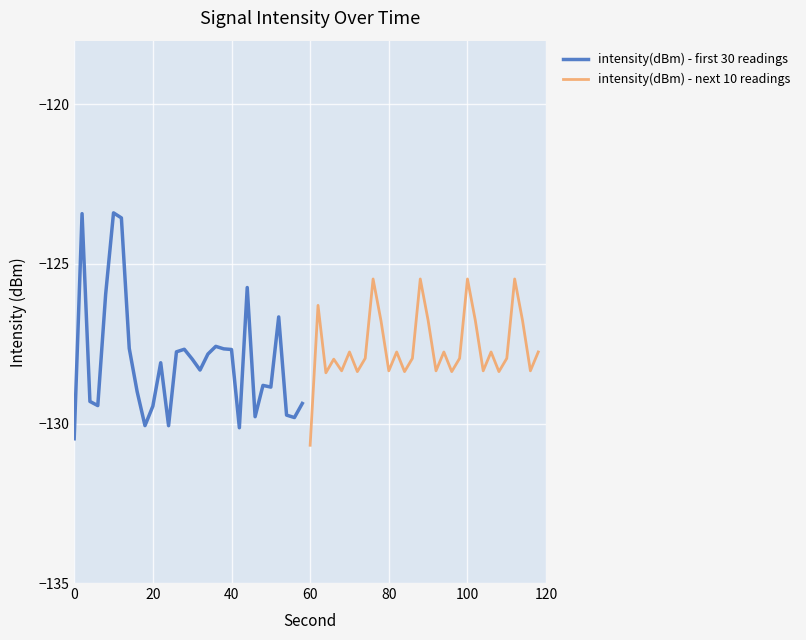

At how many categories does at least one series exceed -126?

9